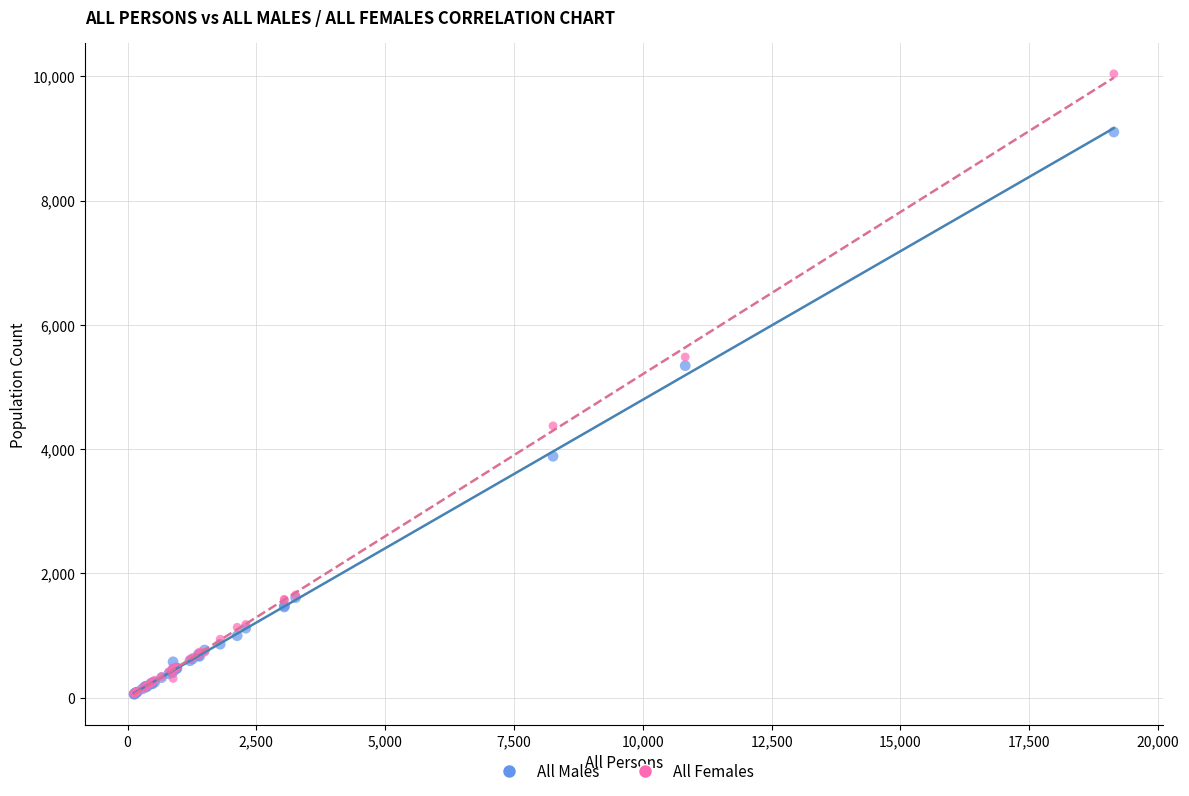

Which series has the largest Y range (max minus min)?

All Females